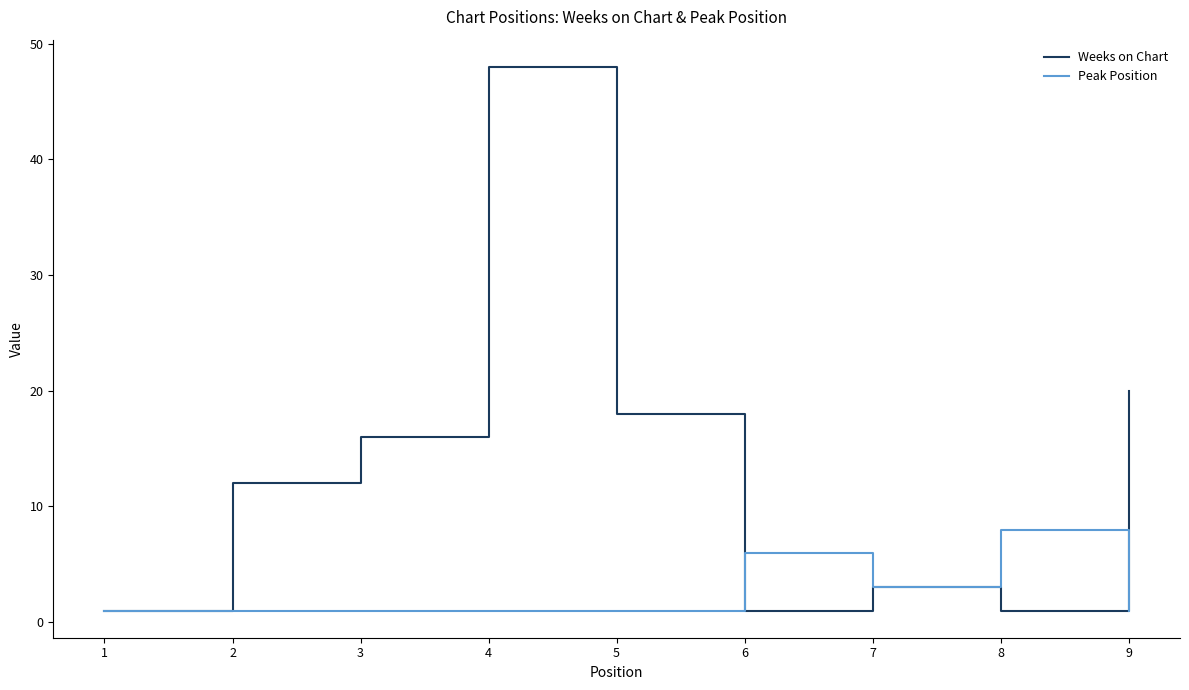

How many lines are shown in the chart?

2